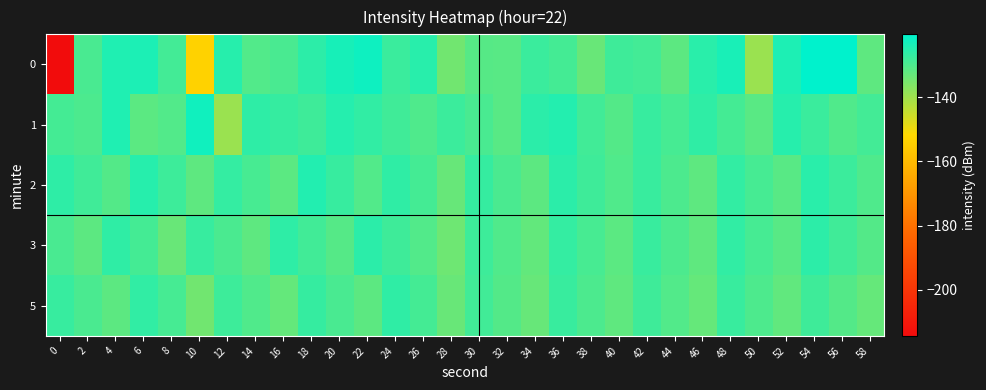

At which category is the sum across all series the highest?

54